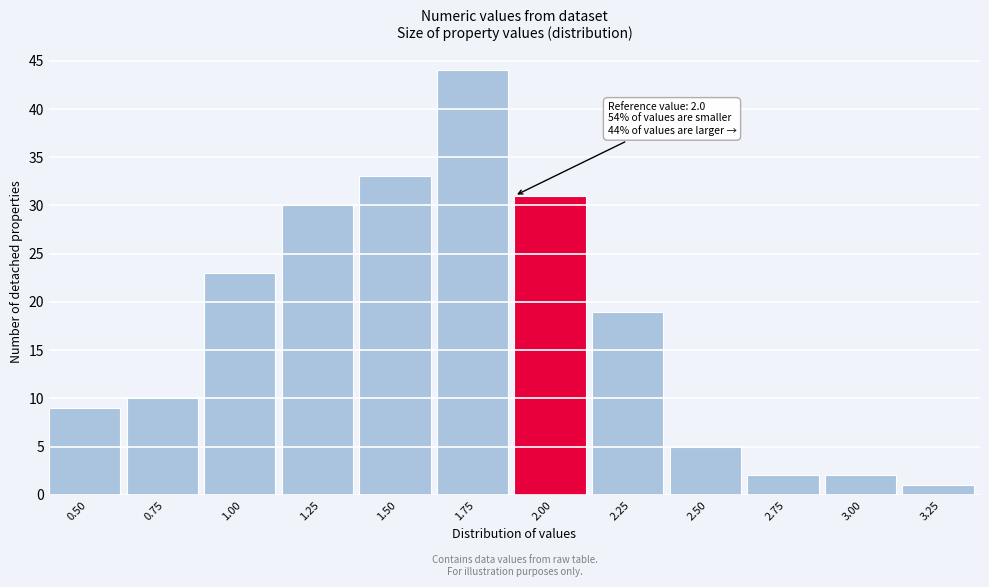

Reading right to left, list all the values displayed in this chart.

1	2	2	5	19	31	44	33	30	23	10	9